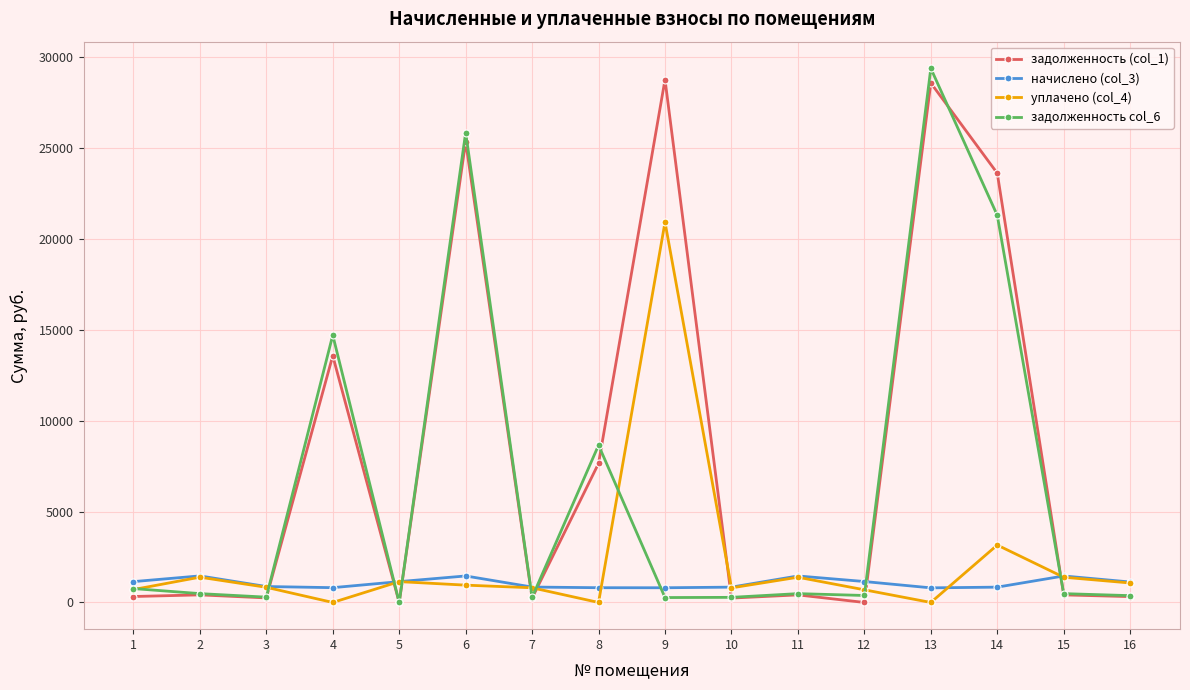

What is the greatest value displayed?

29364.4